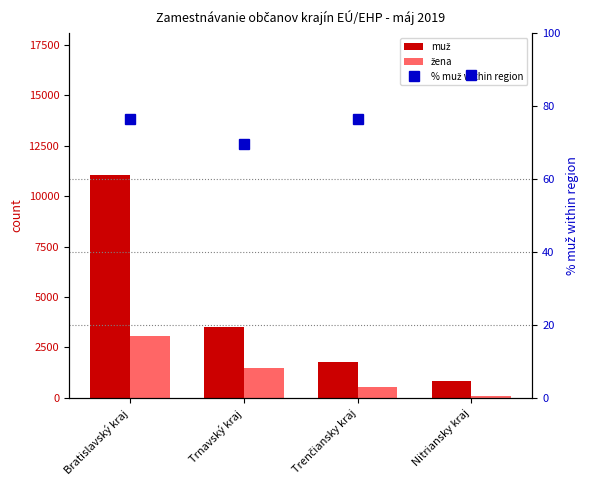

Reading left to right, extract all data points from this chart.

muž: Bratislavský kraj=11045.0	Trnavský kraj=3509.0	Trenčiansky kraj=1756.0	Nitriansky kraj=852.0
žena: Bratislavský kraj=3043.0	Trnavský kraj=1486.0	Trenčiansky kraj=531.0	Nitriansky kraj=109.0
% muž within region: Bratislavský kraj=76.4	Trnavský kraj=69.7	Trenčiansky kraj=76.4	Nitriansky kraj=88.4